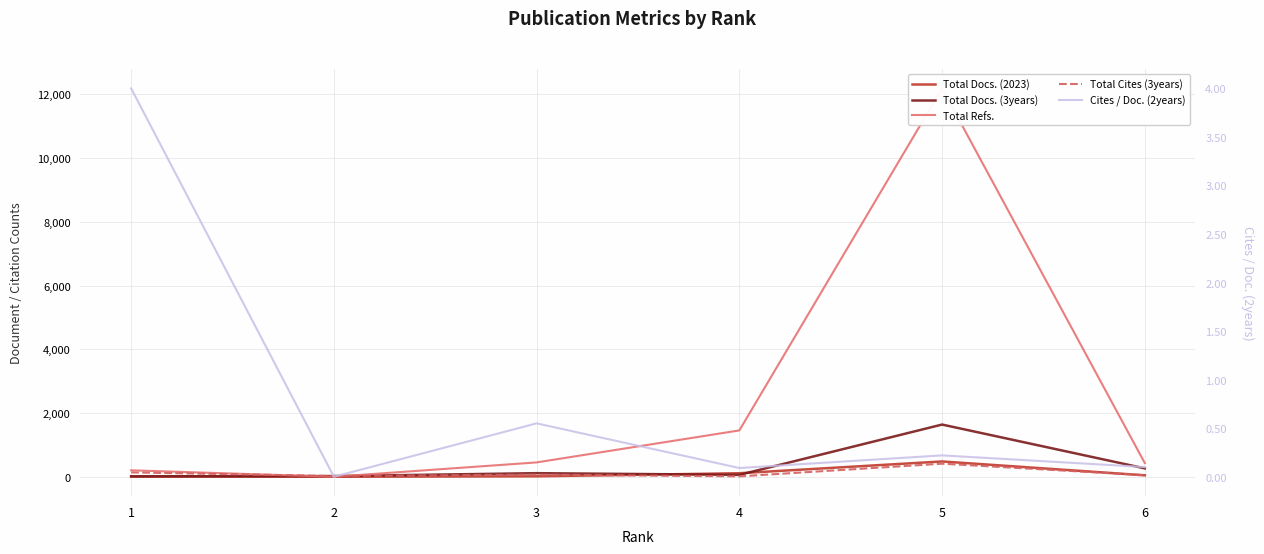

Where does the Total Docs. (3years) series first go above 112?

5